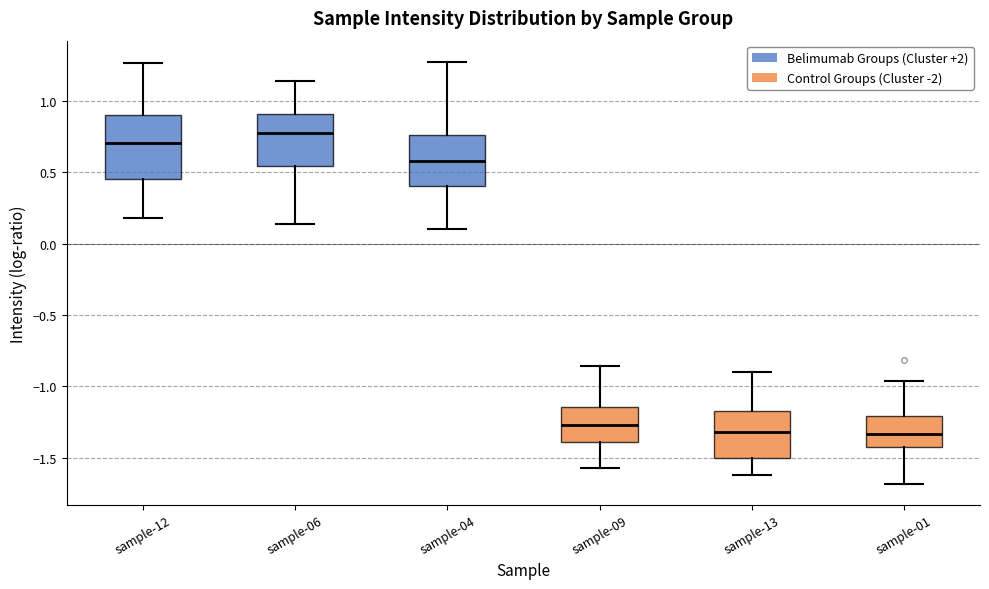

Reading left to right, read every box against the y-axis: the position of its median line, the range the box covers, and the ends of its whiskers. The values are not printed on the chart, so give them approximately, as read against the axis.

sample-12: median 0.70, box 0.45 to 0.90, whiskers 0.20 to 1.25
sample-06: median 0.75, box 0.55 to 0.90, whiskers 0.15 to 1.15
sample-04: median 0.60, box 0.40 to 0.75, whiskers 0.10 to 1.25
sample-09: median -1.25, box -1.40 to -1.15, whiskers -1.55 to -0.85
sample-13: median -1.30, box -1.50 to -1.15, whiskers -1.60 to -0.90
sample-01: median -1.35, box -1.40 to -1.20, whiskers -1.70 to -0.95